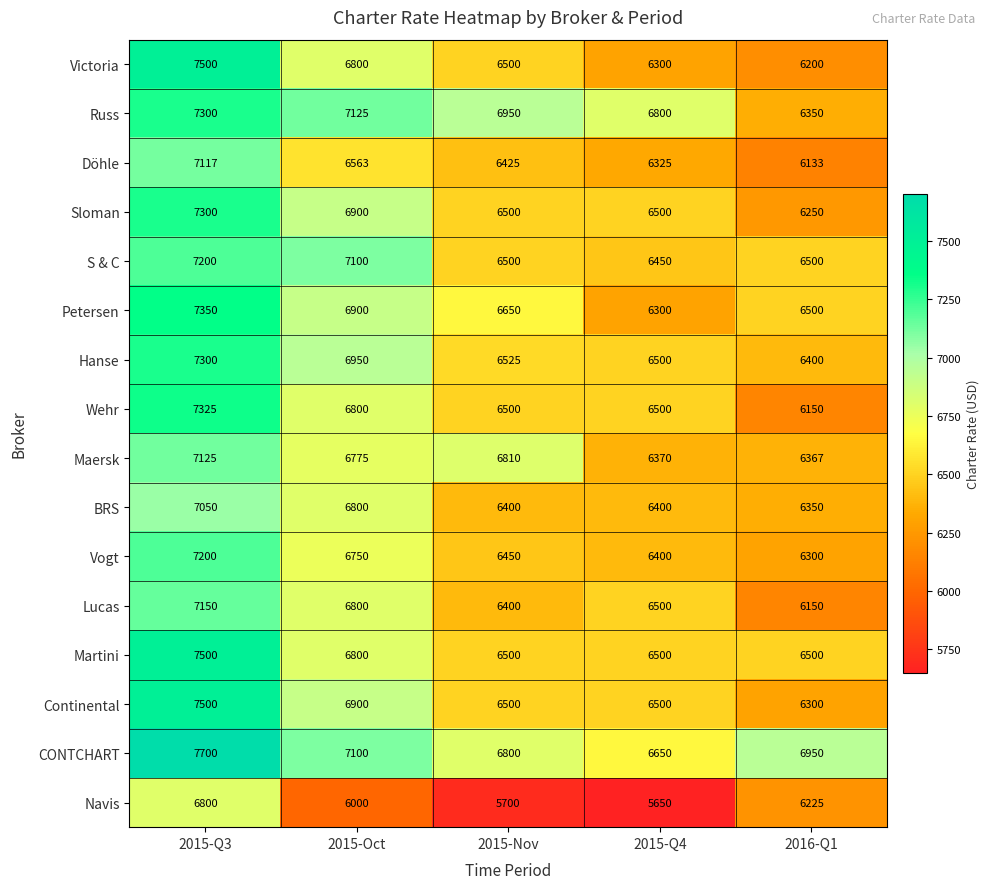

Count the Petersen values in the range 6500 to 6900.

3